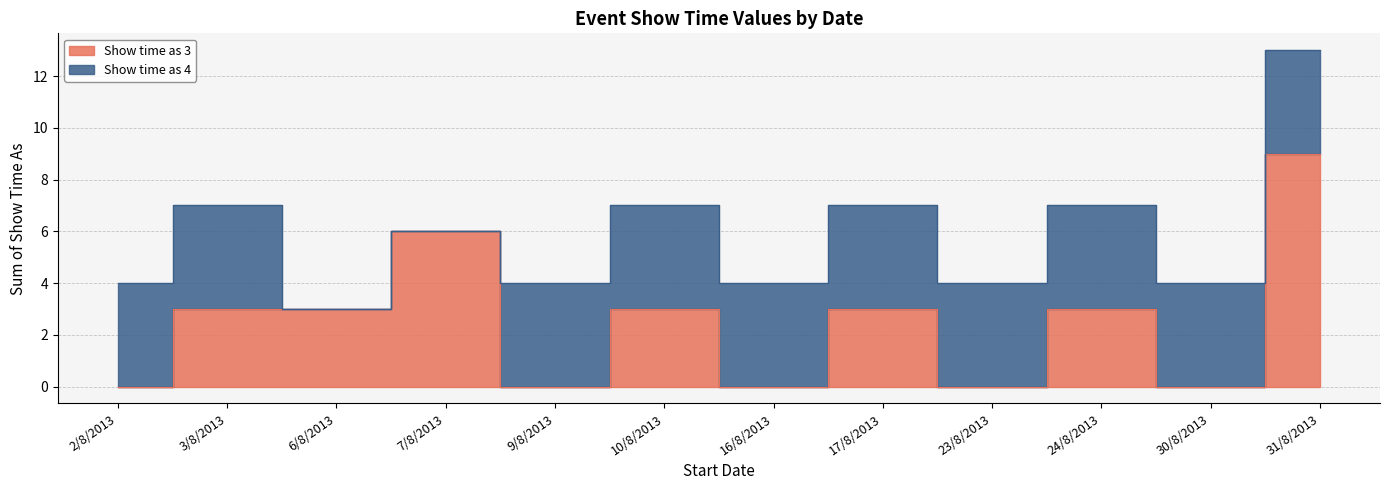

List the labels in order of value, smallest first.

2/8/2013, 9/8/2013, 16/8/2013, 23/8/2013, 30/8/2013, 3/8/2013, 6/8/2013, 10/8/2013, 17/8/2013, 24/8/2013, 7/8/2013, 31/8/2013